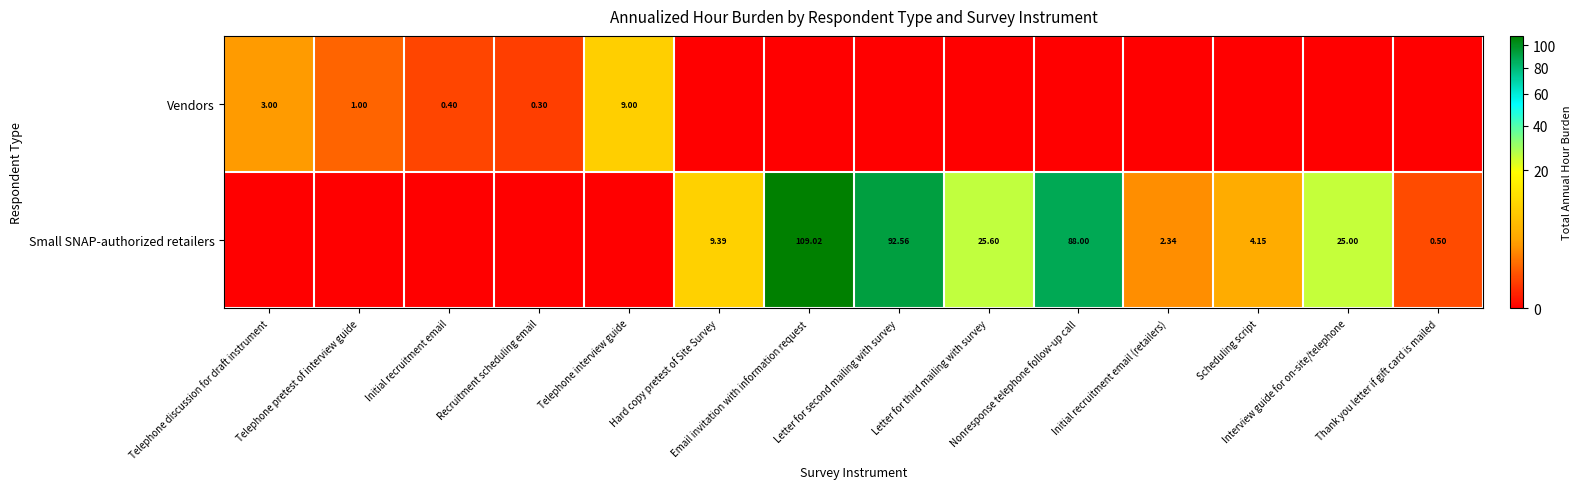

At how many categories does at least one series exceed 50?

3